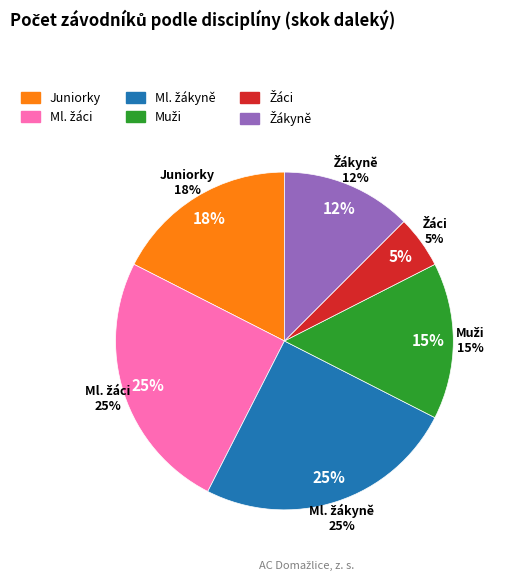

Does Žákyně represent more than half of the total?

No